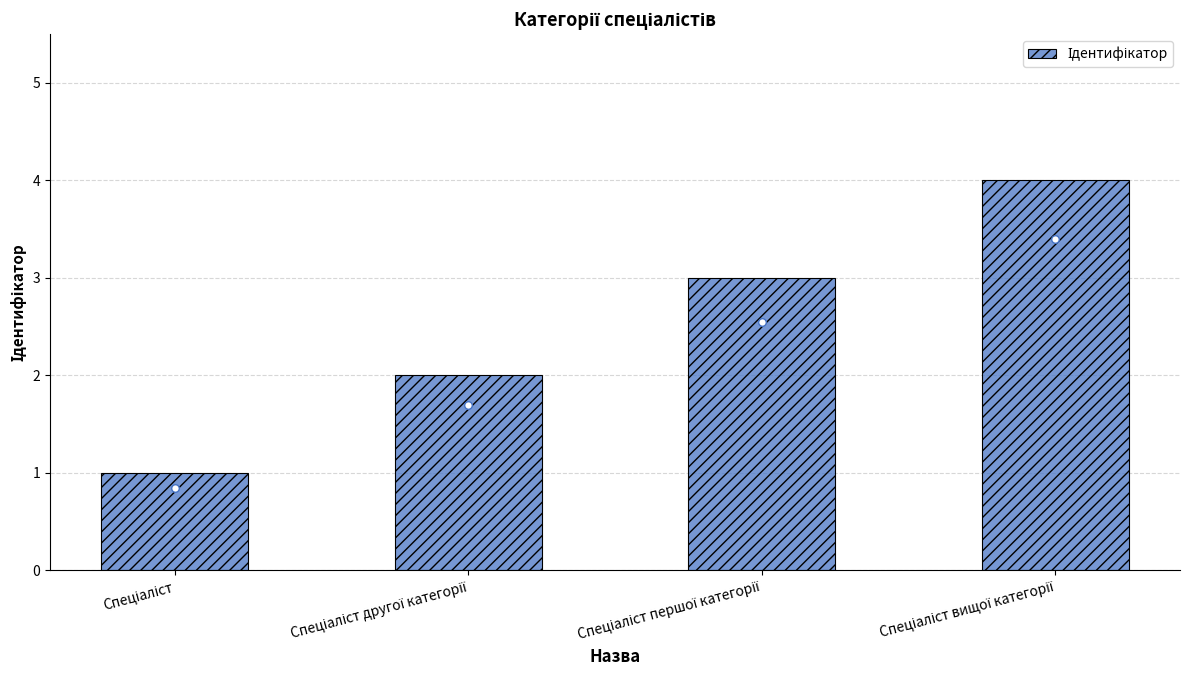

Which has a higher value, Спеціаліст другої категорії or Спеціаліст першої категорії?

Спеціаліст першої категорії